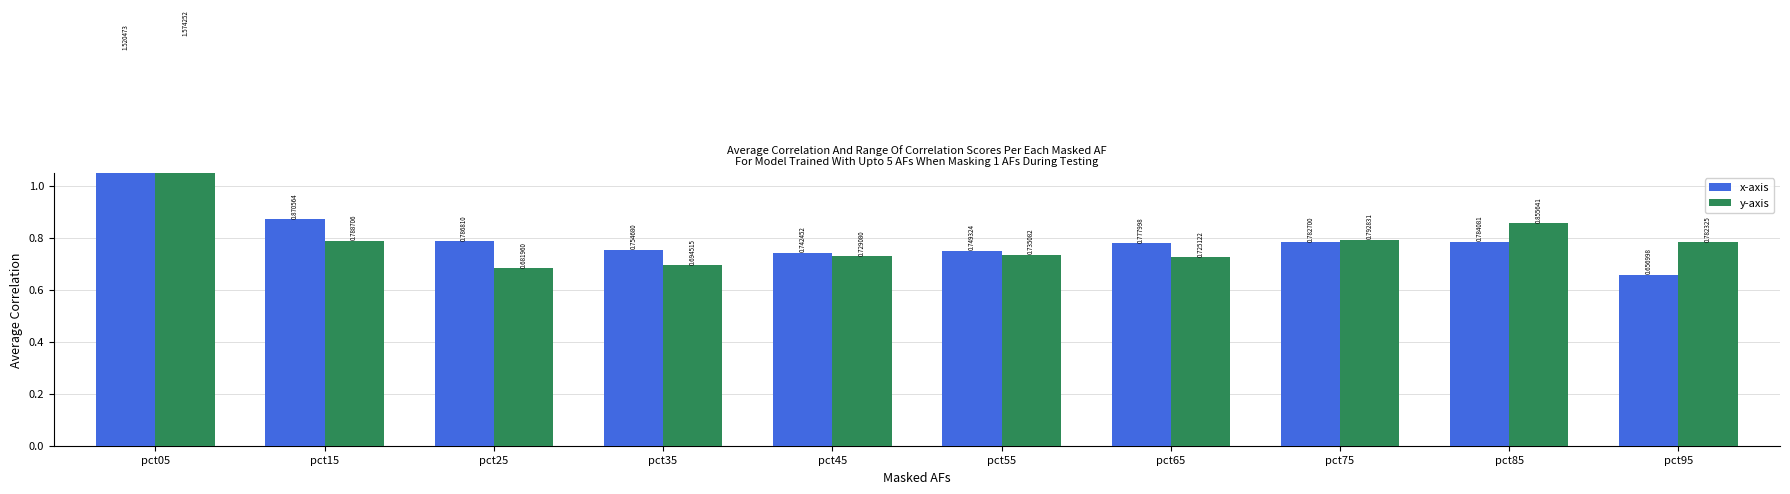

Which series has the largest total across all categories?

x-axis